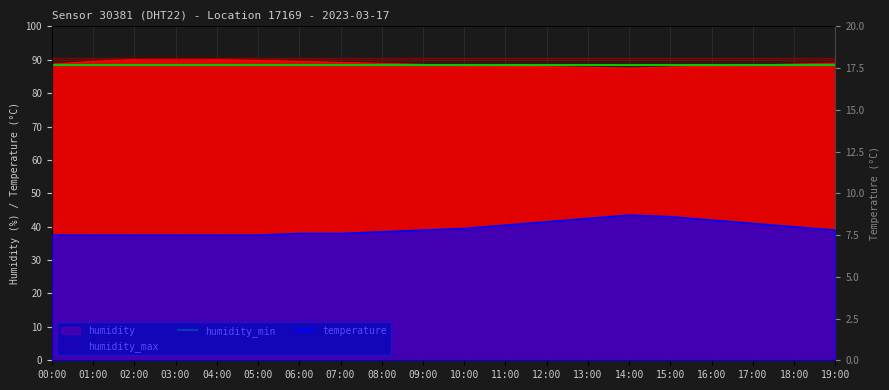

In humidity, how many points are higher than both neighbors (excluding endpoints)?

1